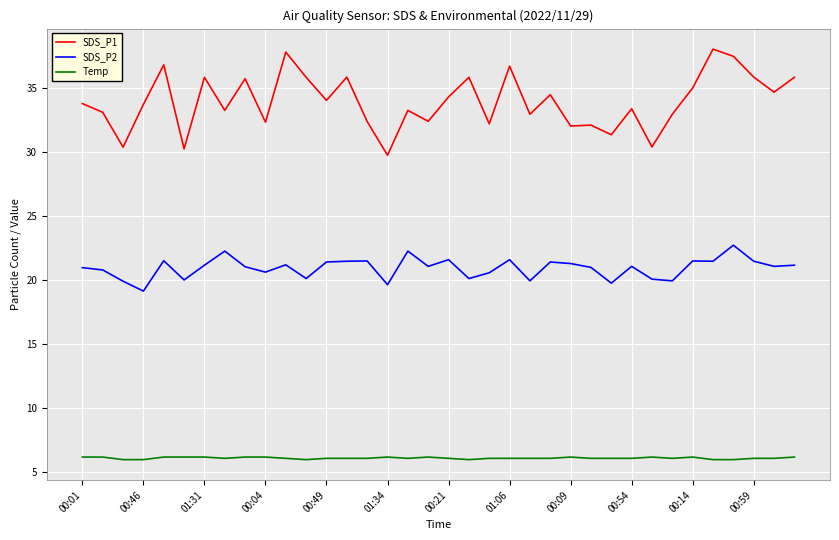

Does the chart display data point markers on the line(s)?

No